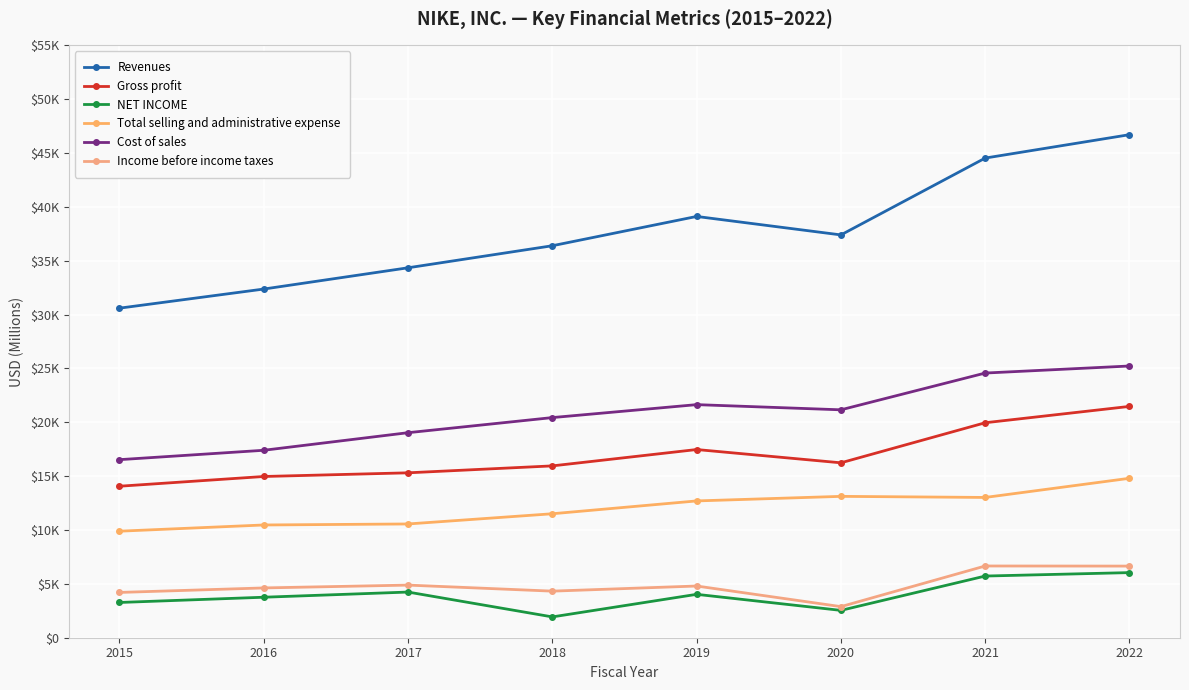

Where is the first local minimum for Income before income taxes?

2018